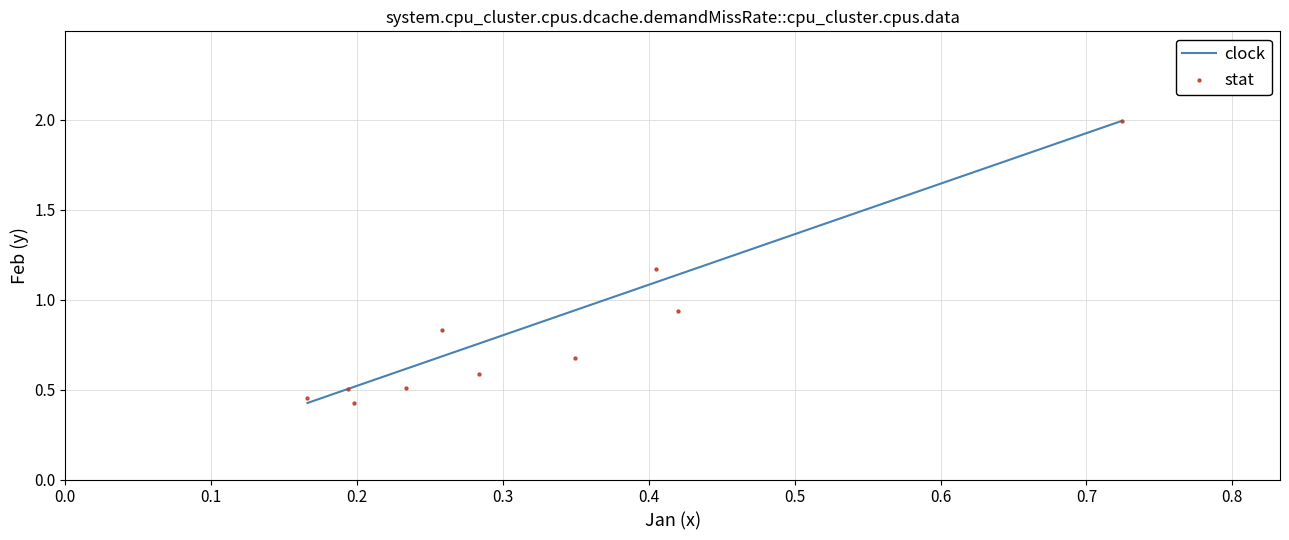

What is the average X value?

0.3